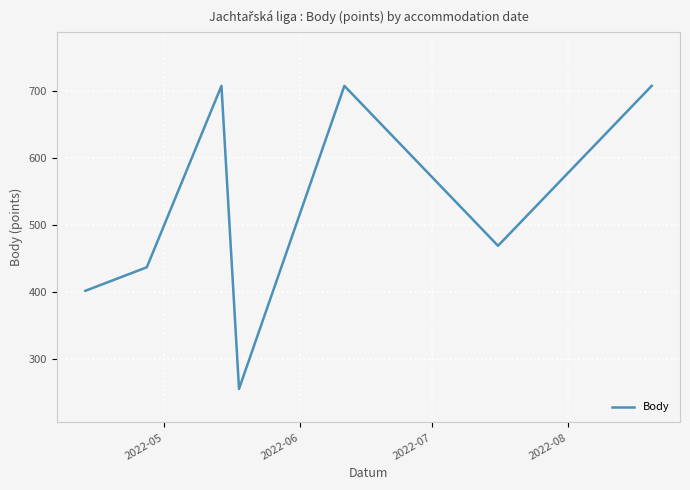

What is the average value?

526